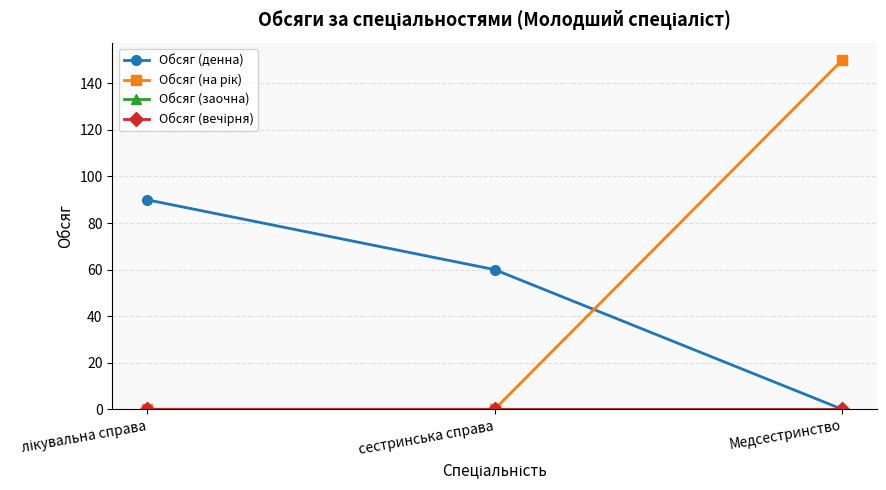

Is this an area chart (filled region under the line)?

No